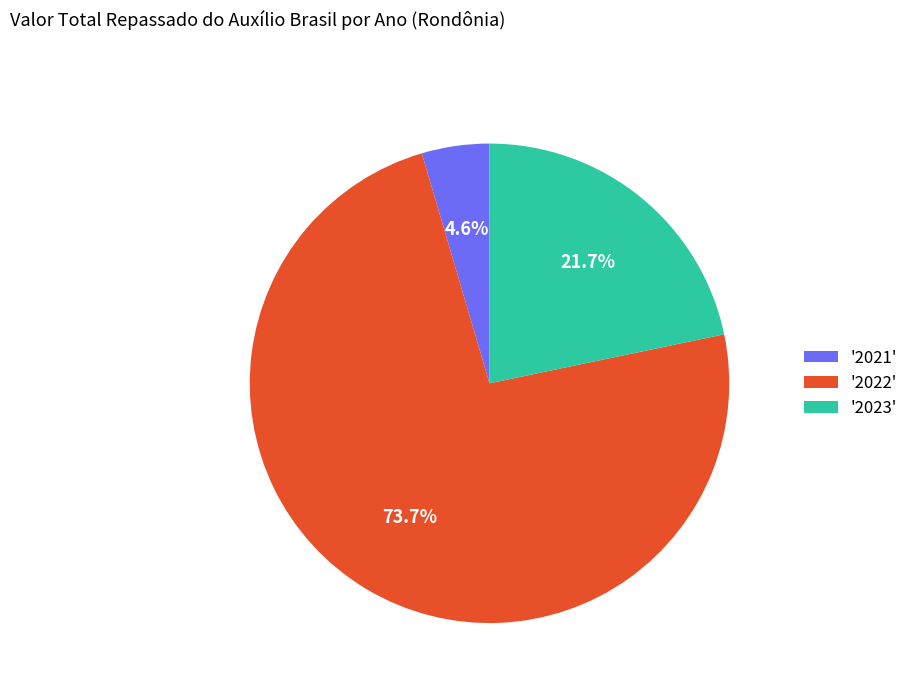

How many segments does this pie chart have?

3